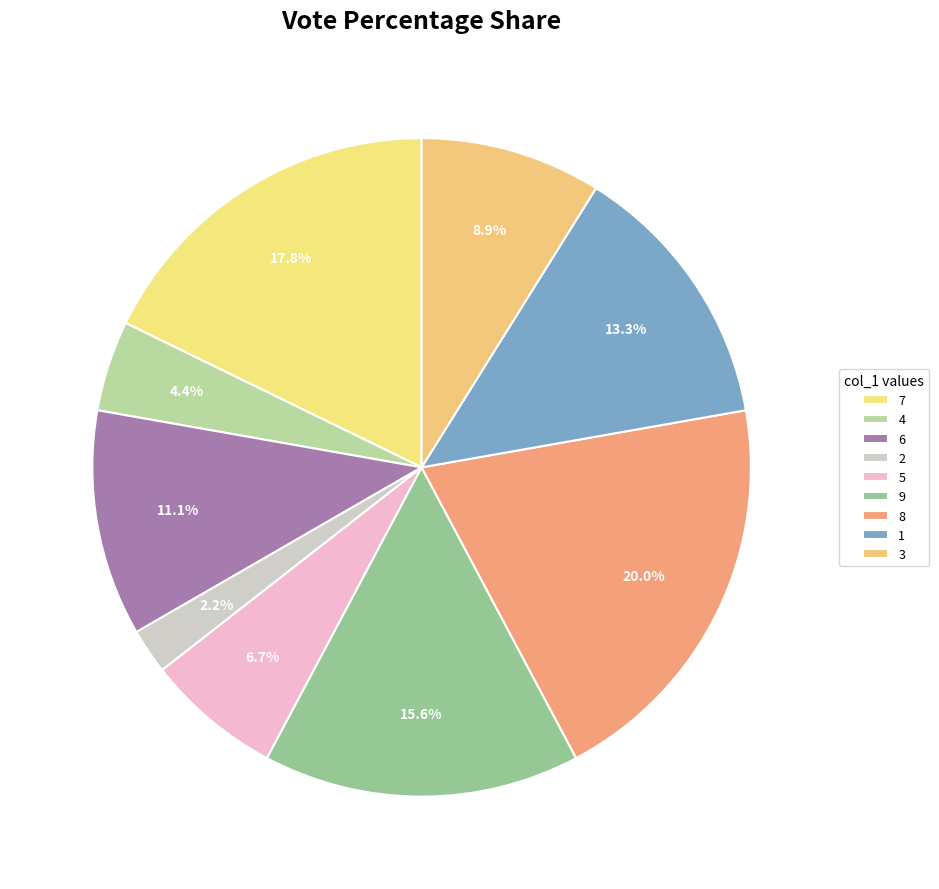

The 4 slice represents 9% of the pie. True or false?

False